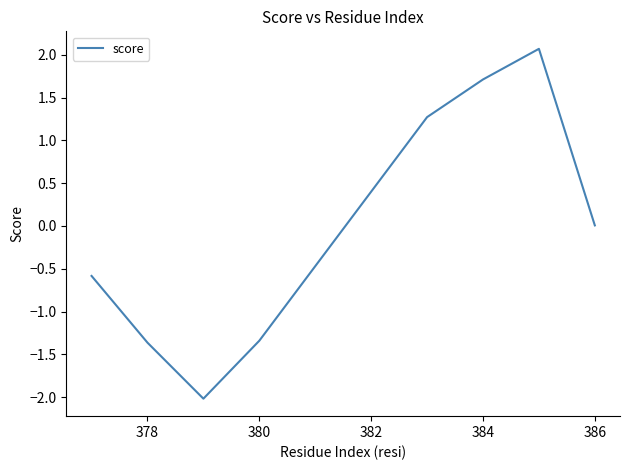

What is the difference between the maximum and minimum values?

4.1